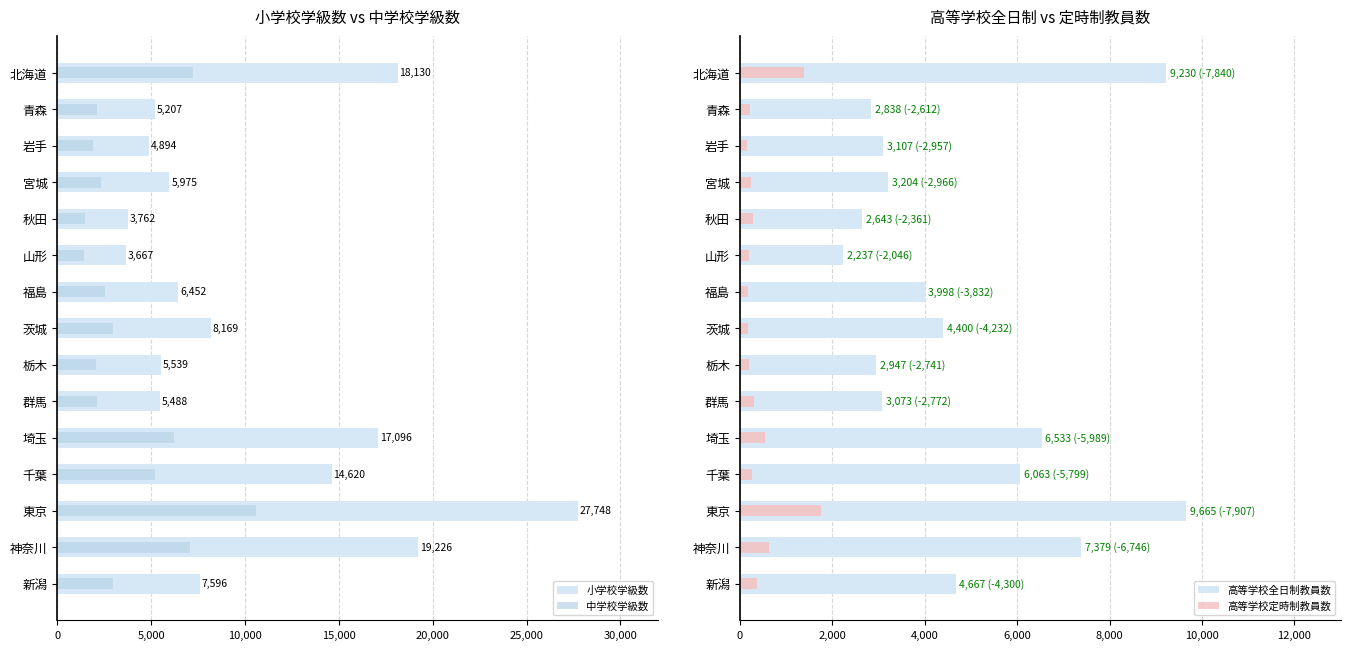

What is the difference between the 高等学校全日制教員数 values at 東京 and 北海道?

435